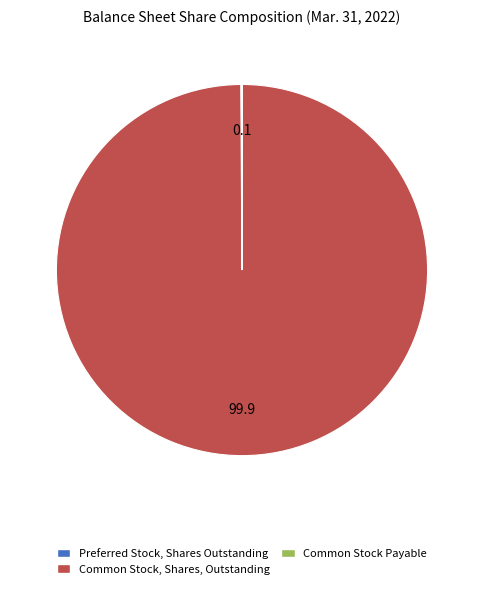

What is the majority slice?

Common Stock, Shares, Outstanding